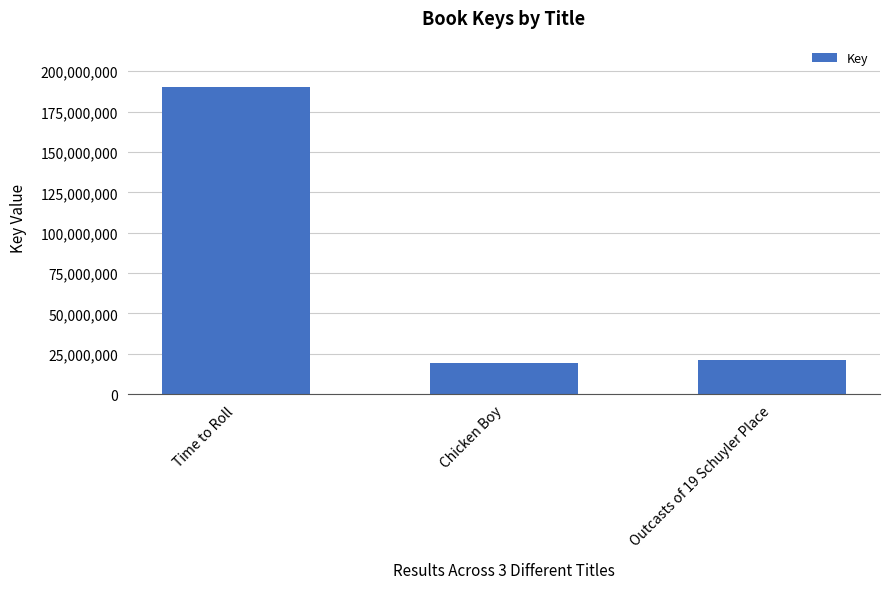

What is the label of the 1st bar from the left?

Time to Roll